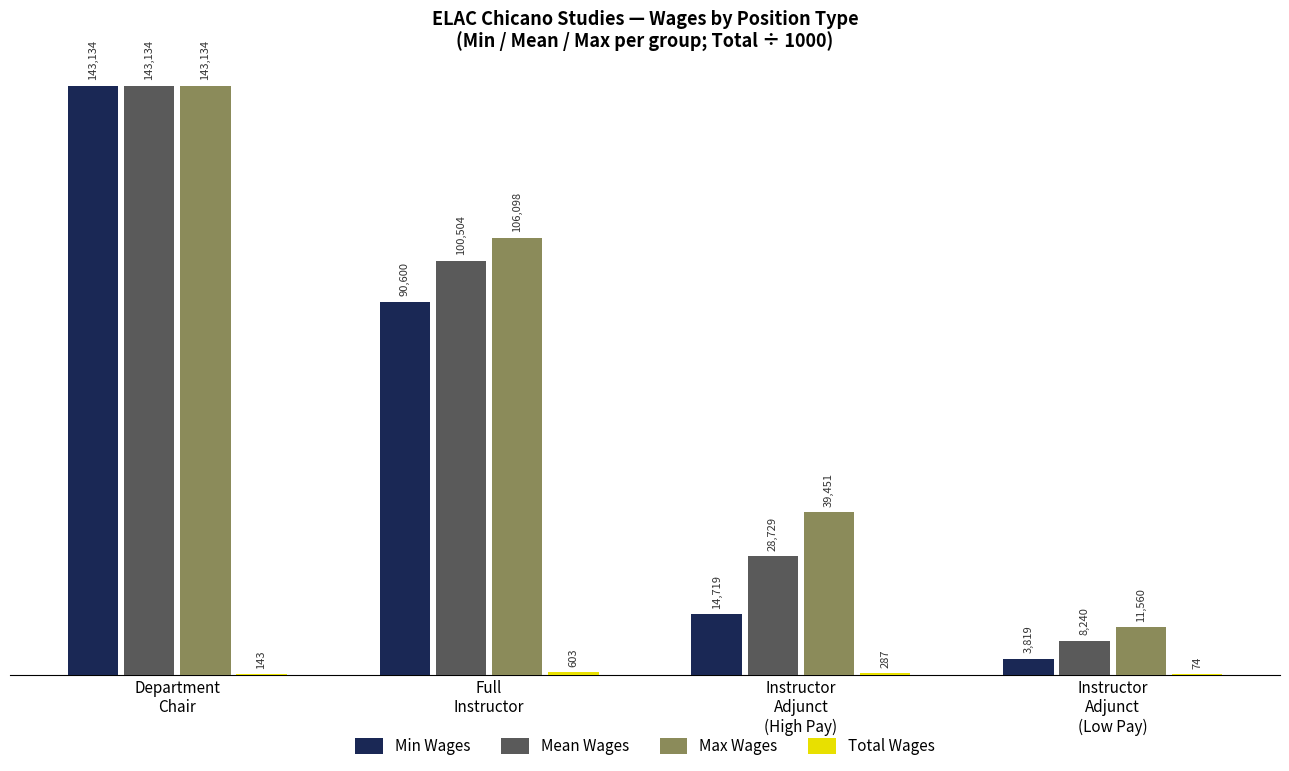

Which series has the largest total across all categories?

Max Wages